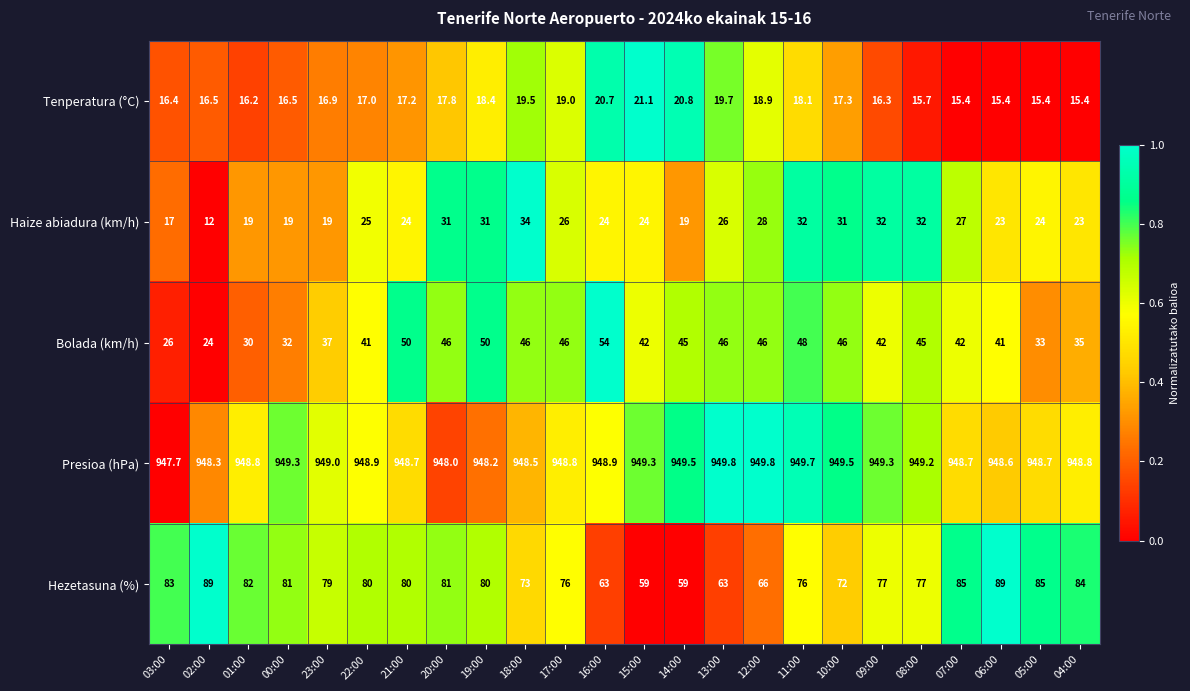

Is the value of Haize abiadura (km/h) at 11:00 greater than the value of Presioa (hPa) at 15:00?

No